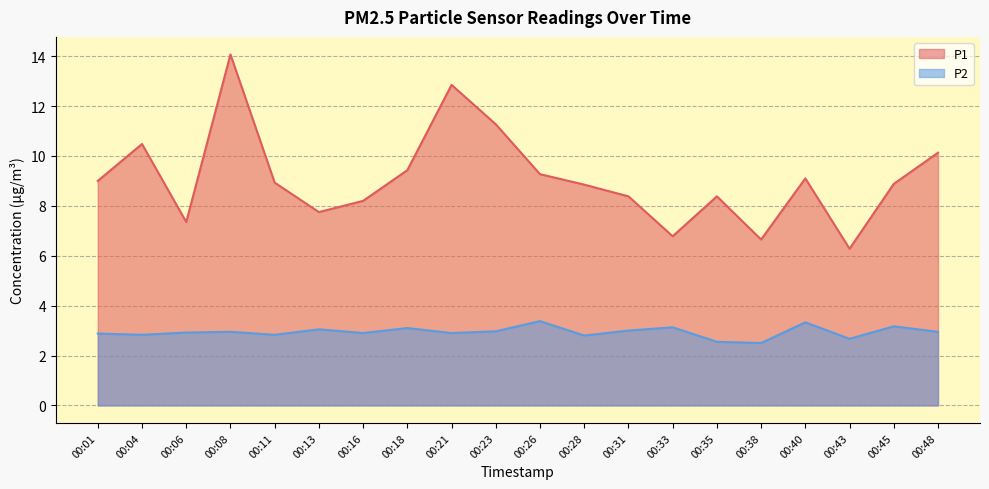

Is it true that P1 equals 12.8 at 00:21?

True